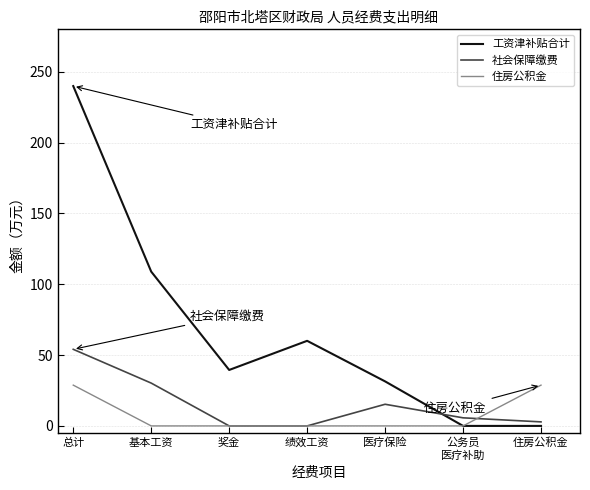

At which label is 工资津补贴合计 closest to 119?

基本工资